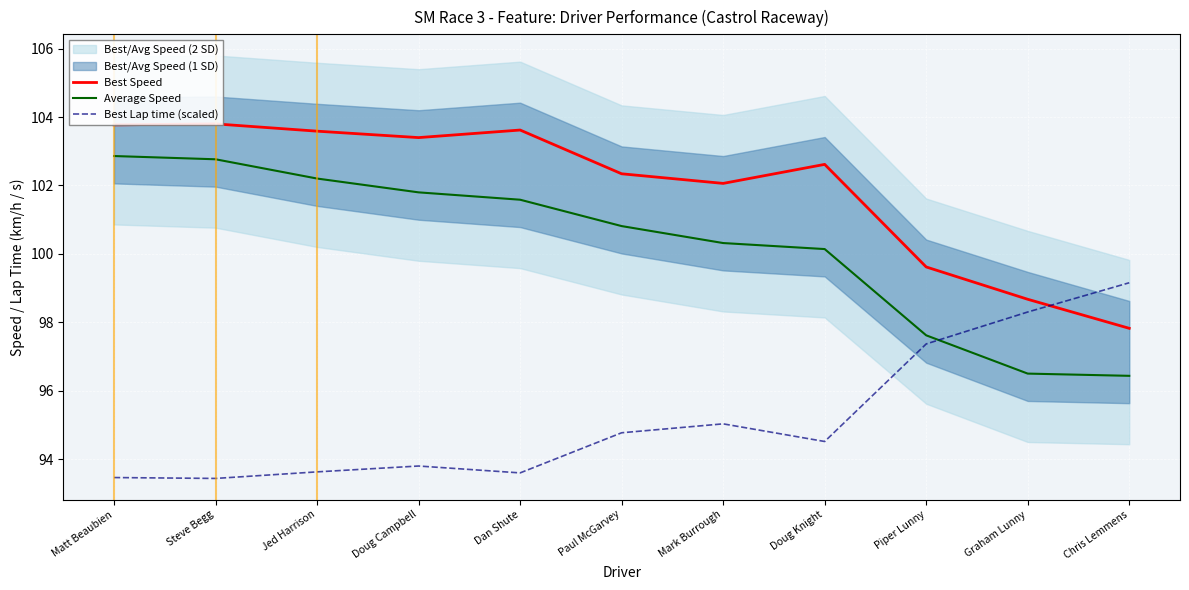

Reading left to right, list all the values displayed in this chart.

Best Speed: 103.8	103.8	103.6	103.4	103.6	102.3	102.1	102.6	99.6	98.7	97.8
Average Speed: 102.9	102.8	102.2	101.8	101.6	100.8	100.3	100.1	97.6	96.5	96.4
Best Lap time (scaled): 93.5	93.4	93.6	93.8	93.6	94.8	95.0	94.5	97.4	98.3	99.2